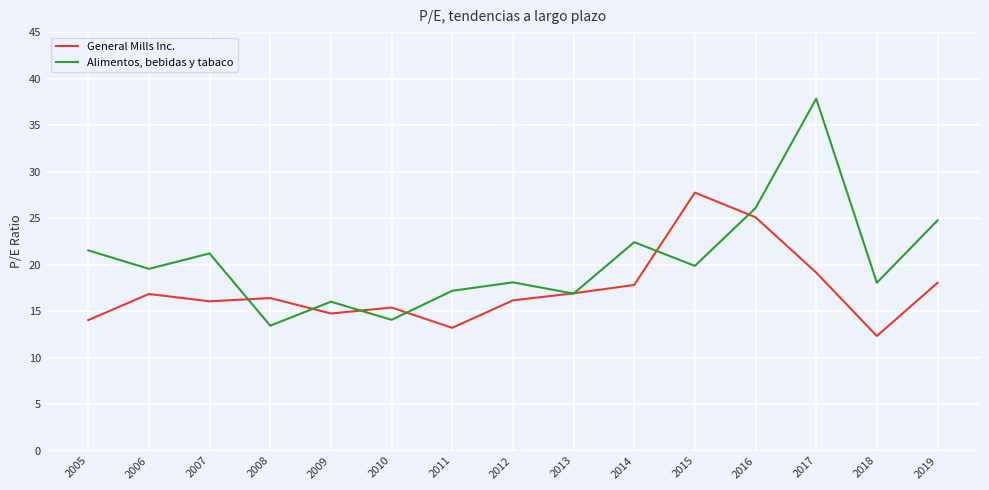

What is the highest value of the Alimentos, bebidas y tabaco series?

37.8